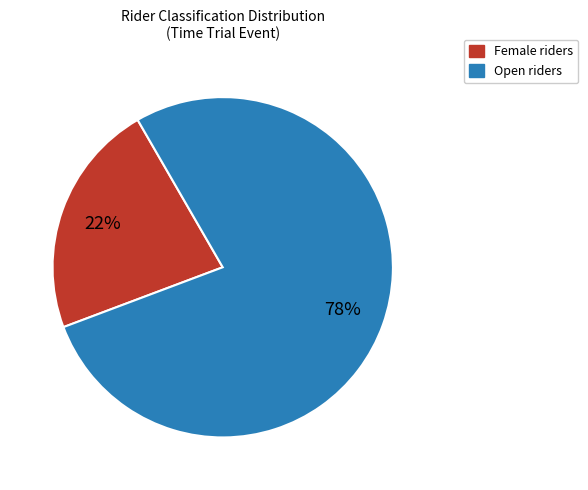

To the nearest percent, what portion does Open represent?

78%